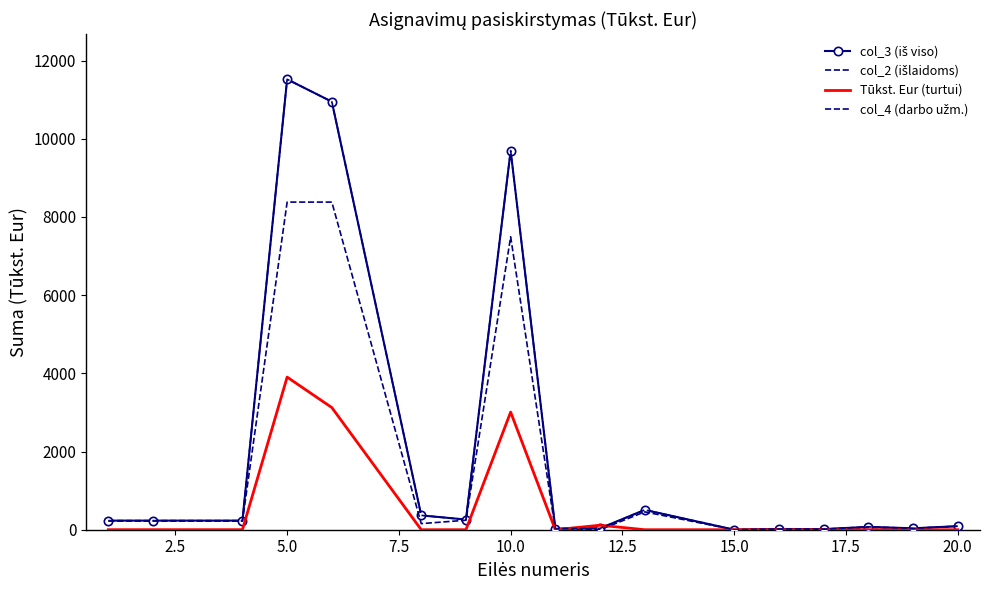

What is the value of the col_3 (iš viso) point at the 12th from the left?

0.6